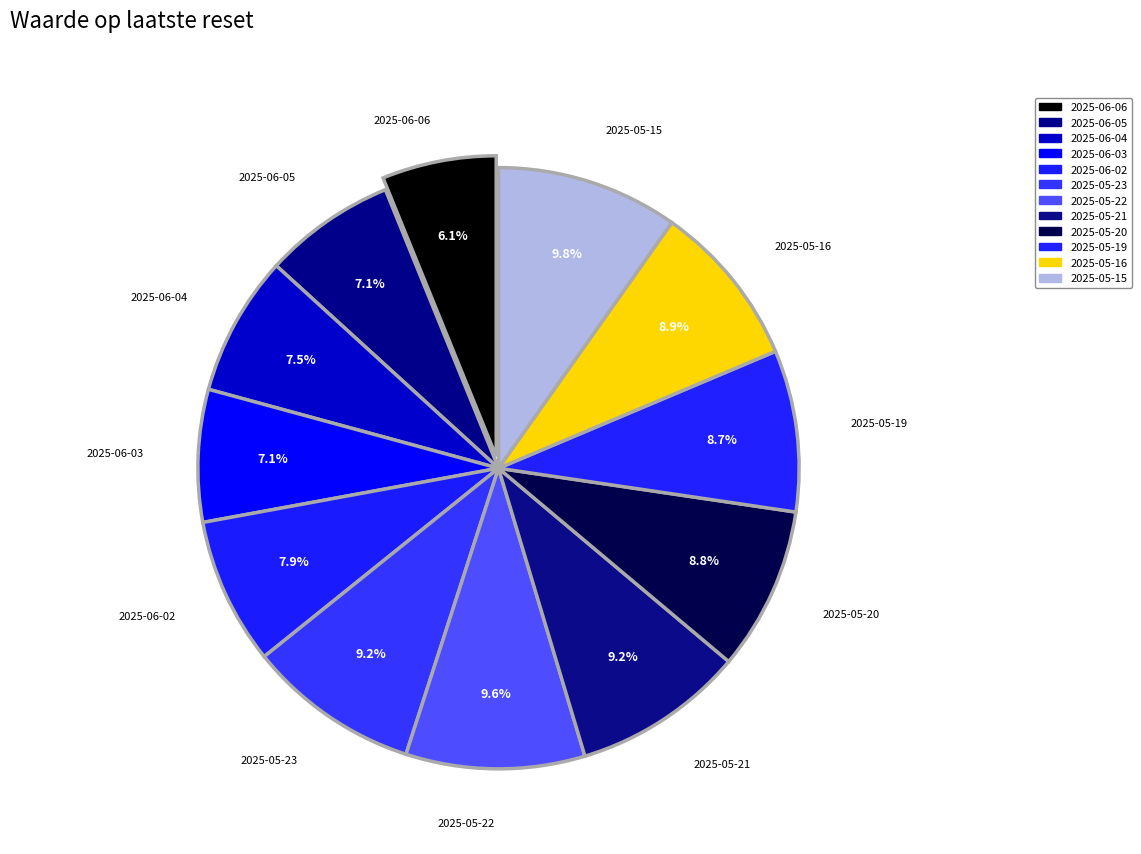

The 2025-05-15 slice represents 10% of the pie. True or false?

True